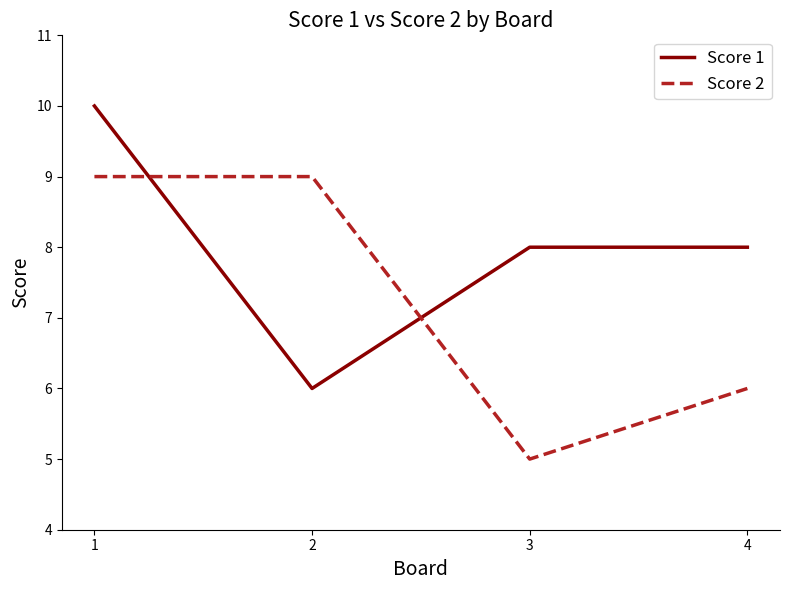

Between 1 and 4, which series saw the biggest shift?

Score 2